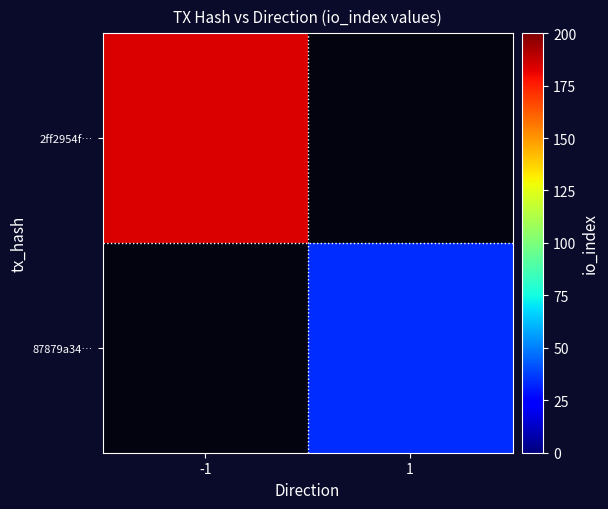

Which category has the lowest value in the 87879a34… series?

-1